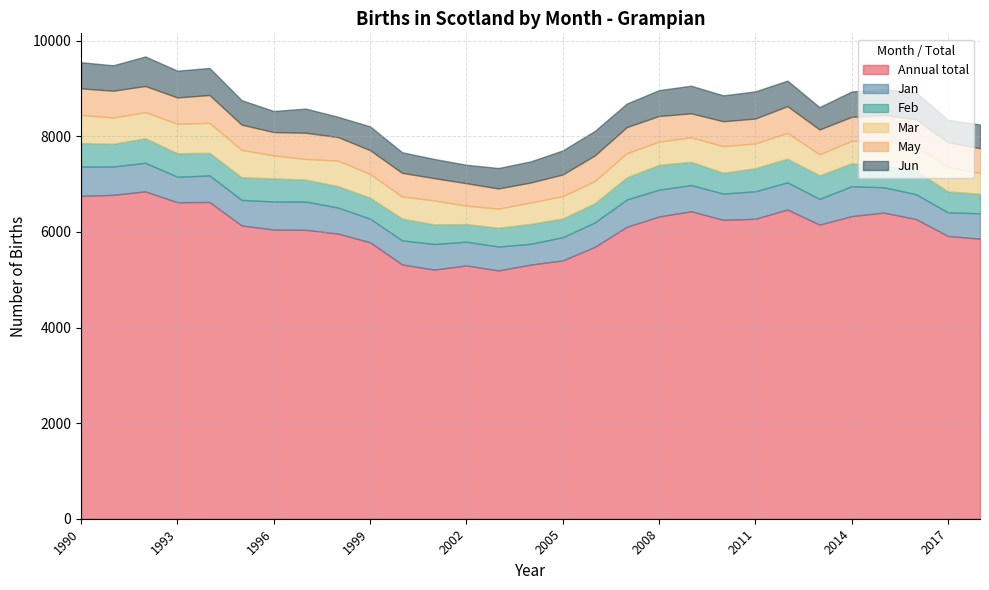

How many data points in May are less than 520?

13